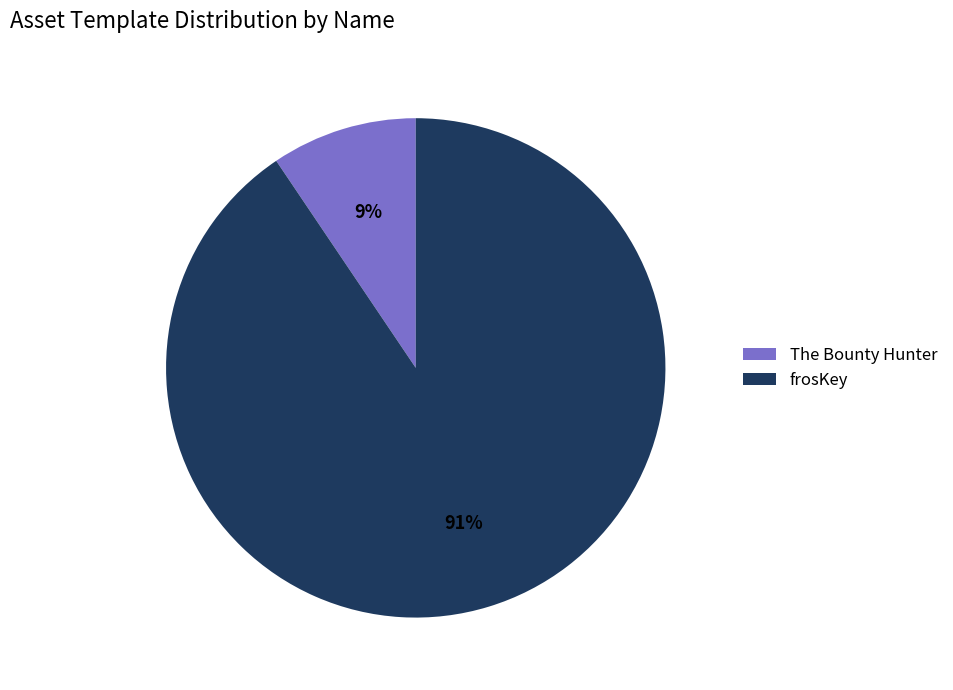

Is there a majority slice in this chart?

Yes